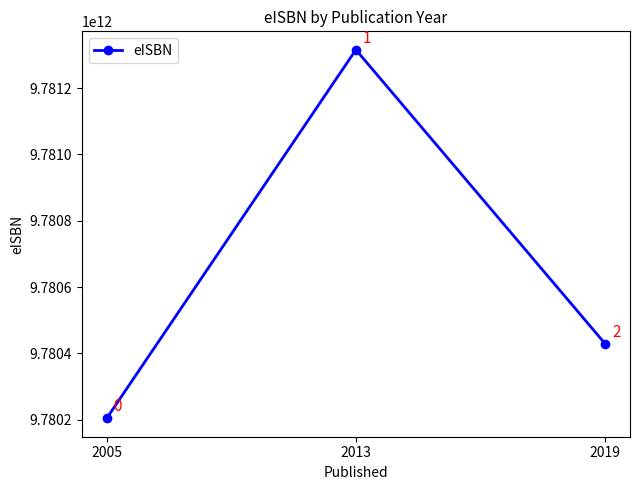

Which has a higher value, 2013 or 2005?

2013